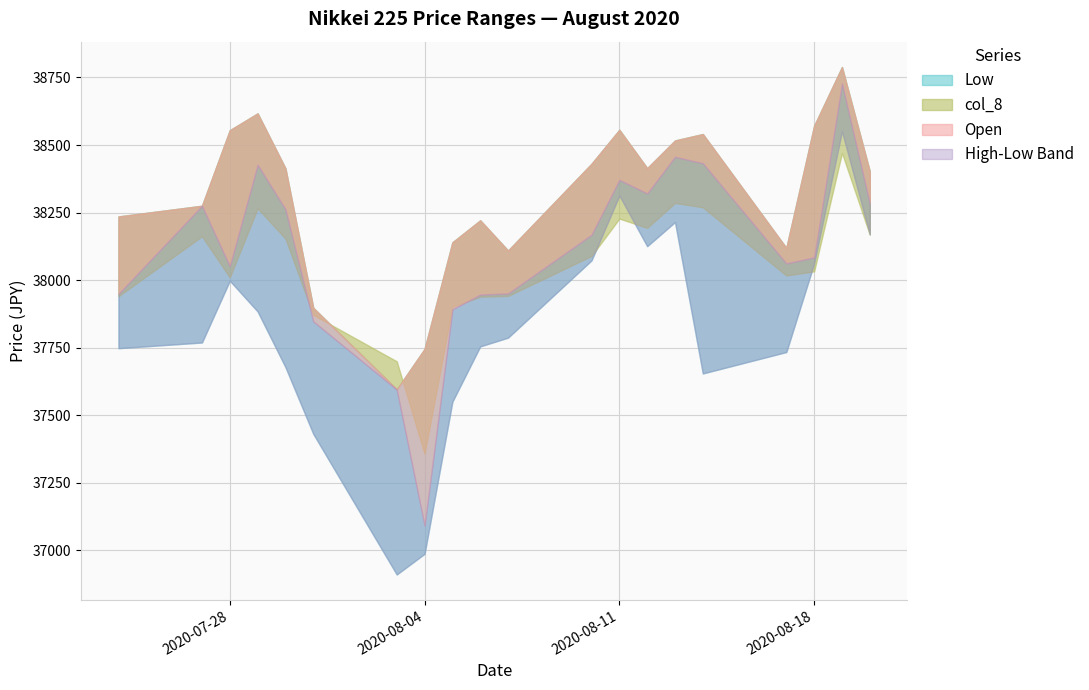

What is the value of the High point at the 9th from the left?

38140.0